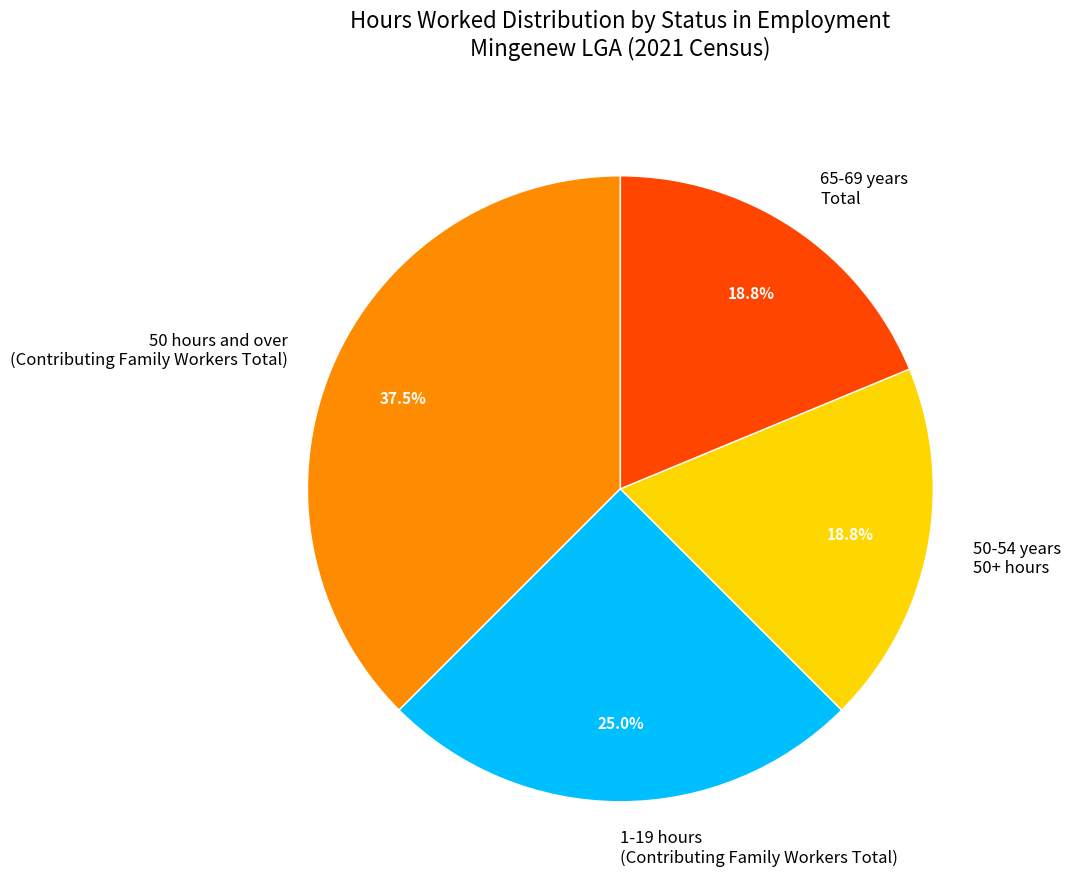

What is the largest slice in the pie chart?

50 hours and over (Contributing Family Workers Total)